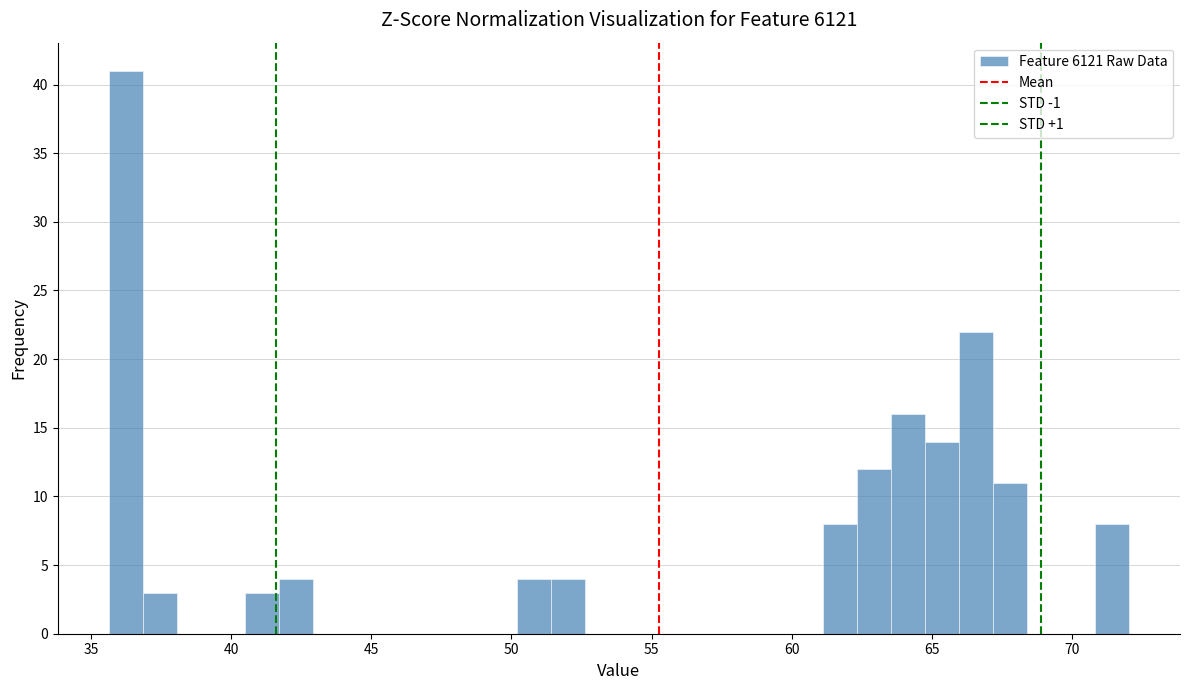

Read against the x-axis, roughly where is the centre of the tallest bar?

36.0